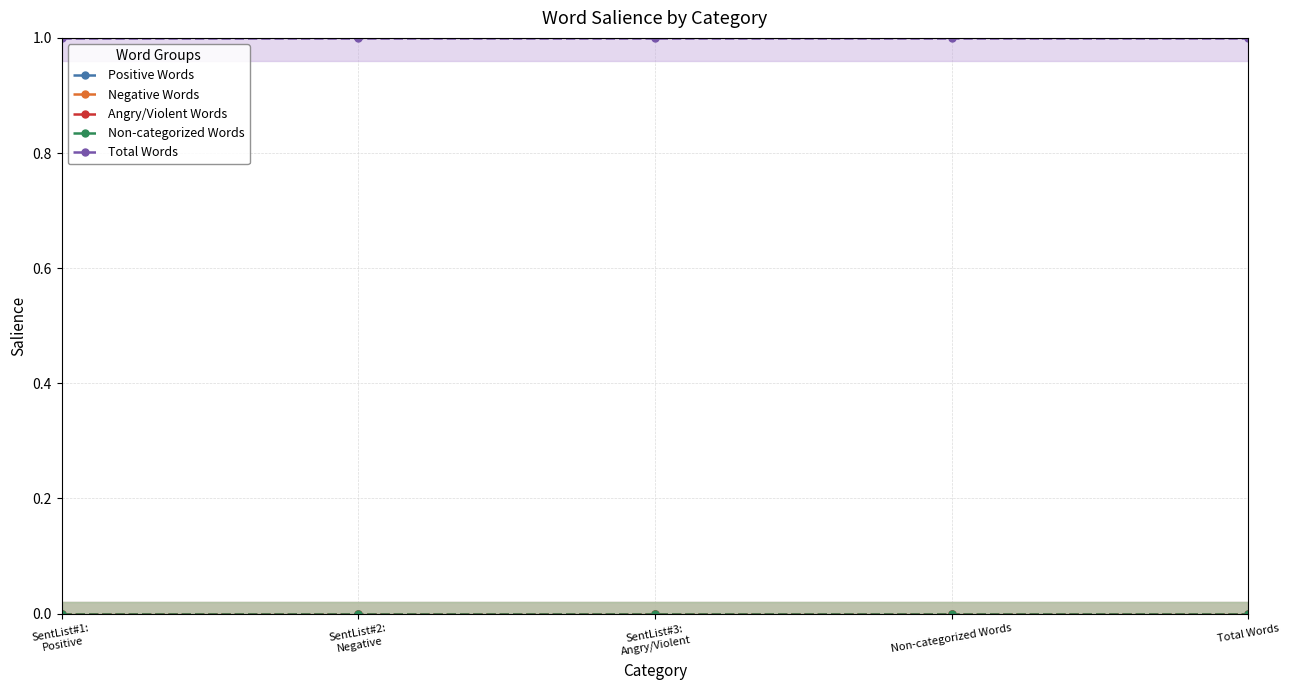

What is the spread (max minus min) of values at SentList#3:
Angry/Violent?

1